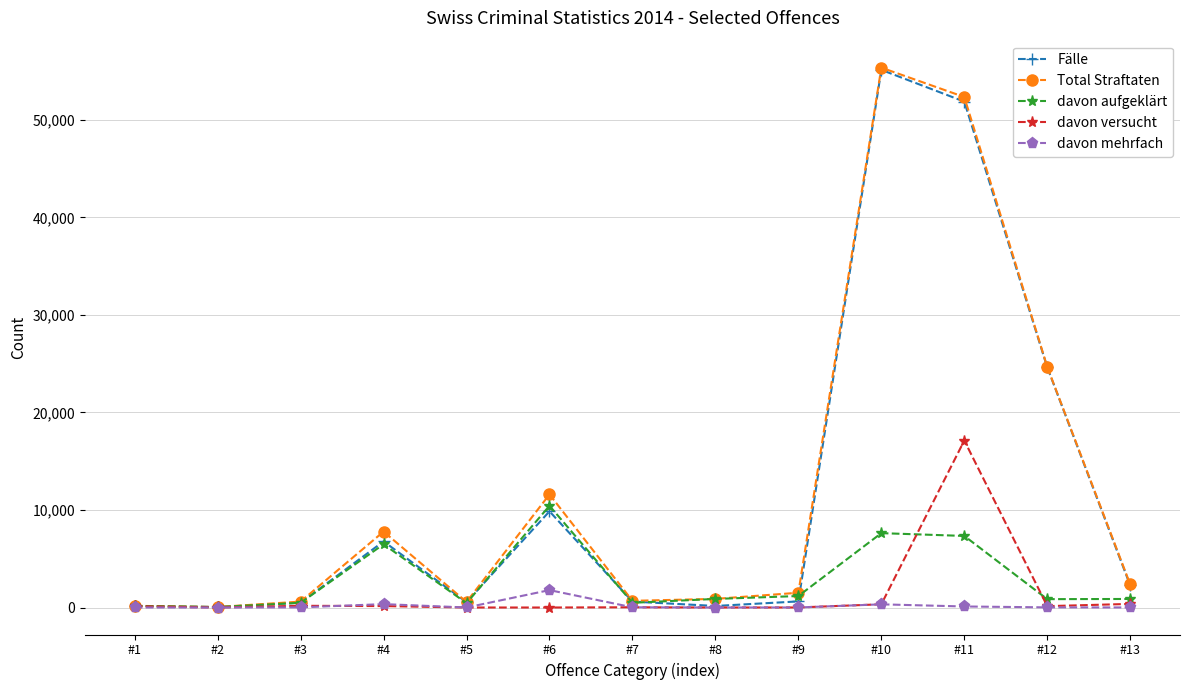

The Total Straftaten series shows 90499 at #11. True or false?

False